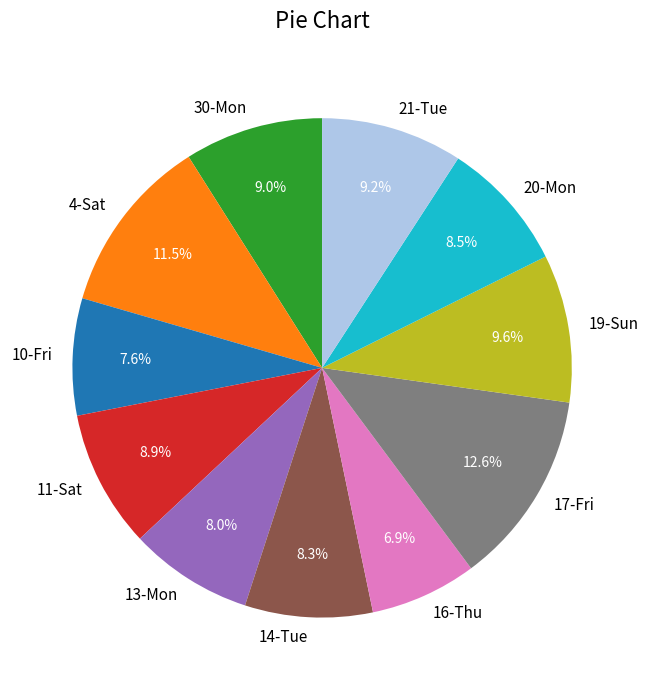

Is it true that 16-Thu is 7% of the pie?

True